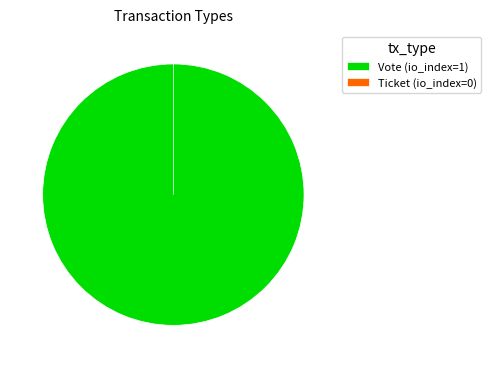

Is there any slice that represents more than half of the pie?

Yes